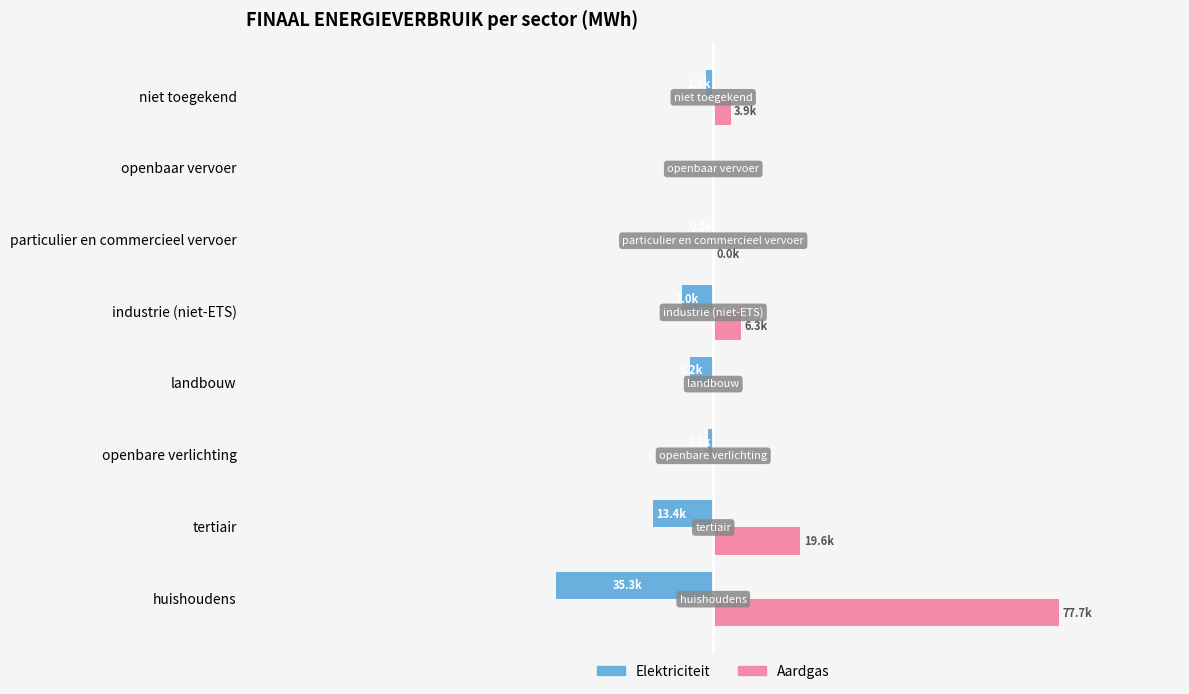

What are all the series names shown in the legend?

Elektriciteit, Aardgas